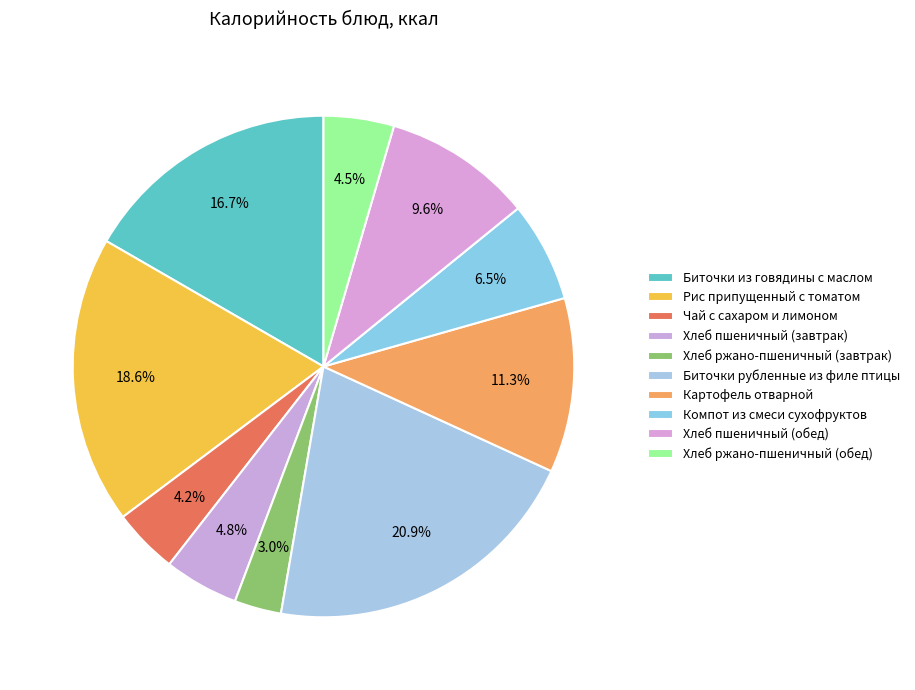

Does Хлеб пшеничный (обед) represent more than half of the total?

No